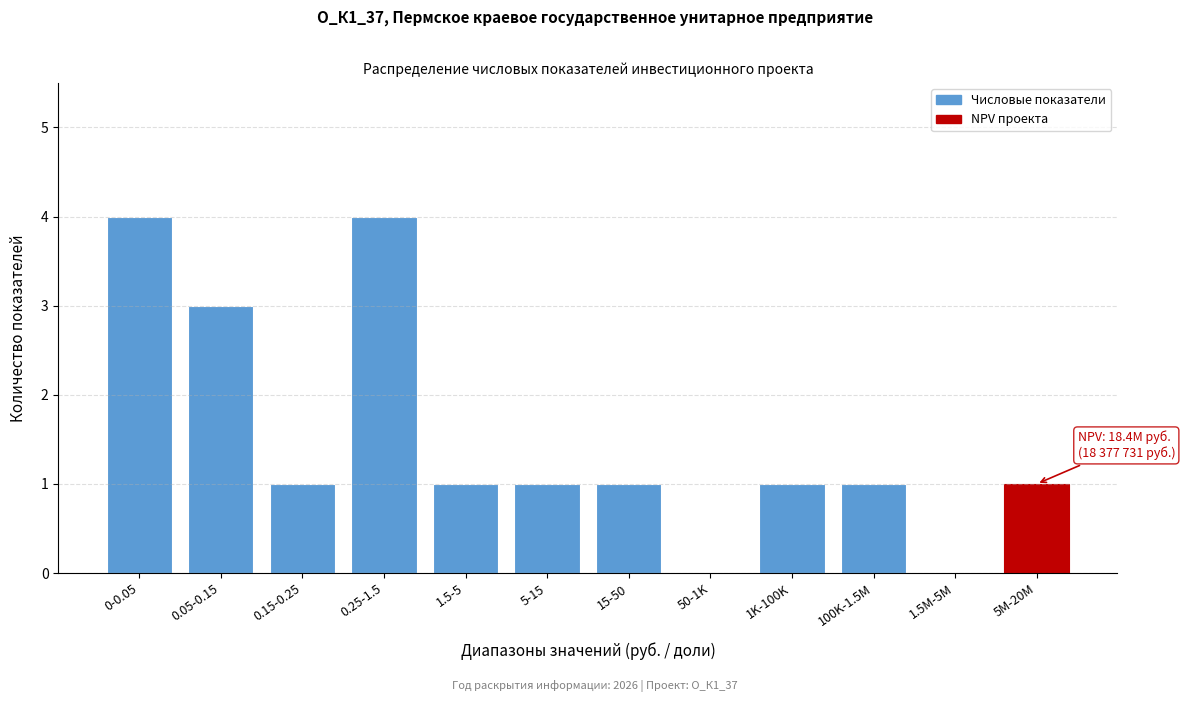

Reading left to right, extract all data points from this chart.

0-0.05=4	0.05-0.15=3	0.15-0.25=1	0.25-1.5=4	1.5-5=1	5-15=1	15-50=1	50-1K=0	1K-100K=1	100K-1.5M=1	1.5M-5M=0	5M-20M=1